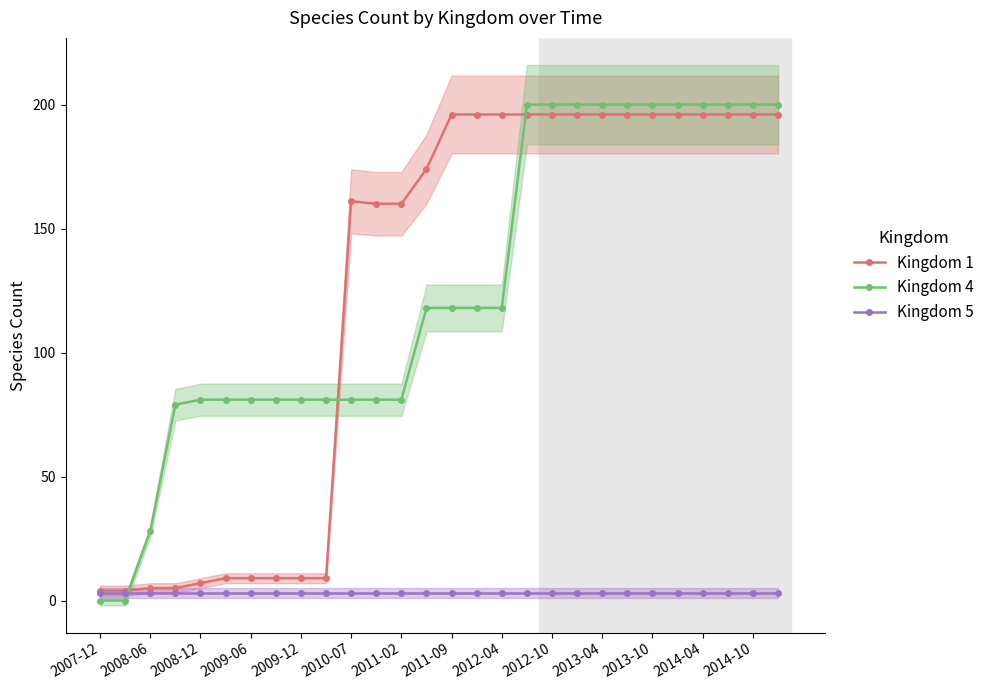

True or false: Kingdom 5 and Kingdom 1 cross at least once.

False